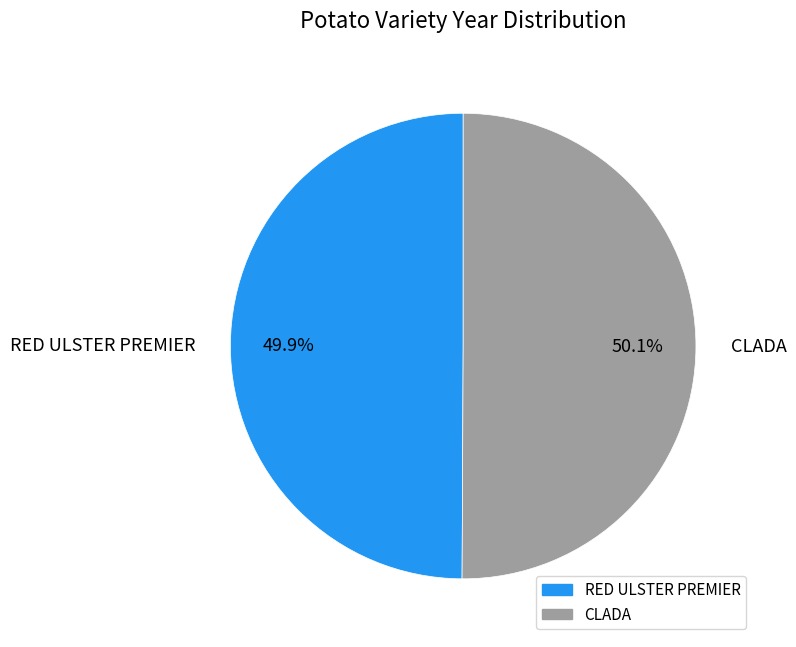

Is there any slice that represents more than half of the pie?

Yes